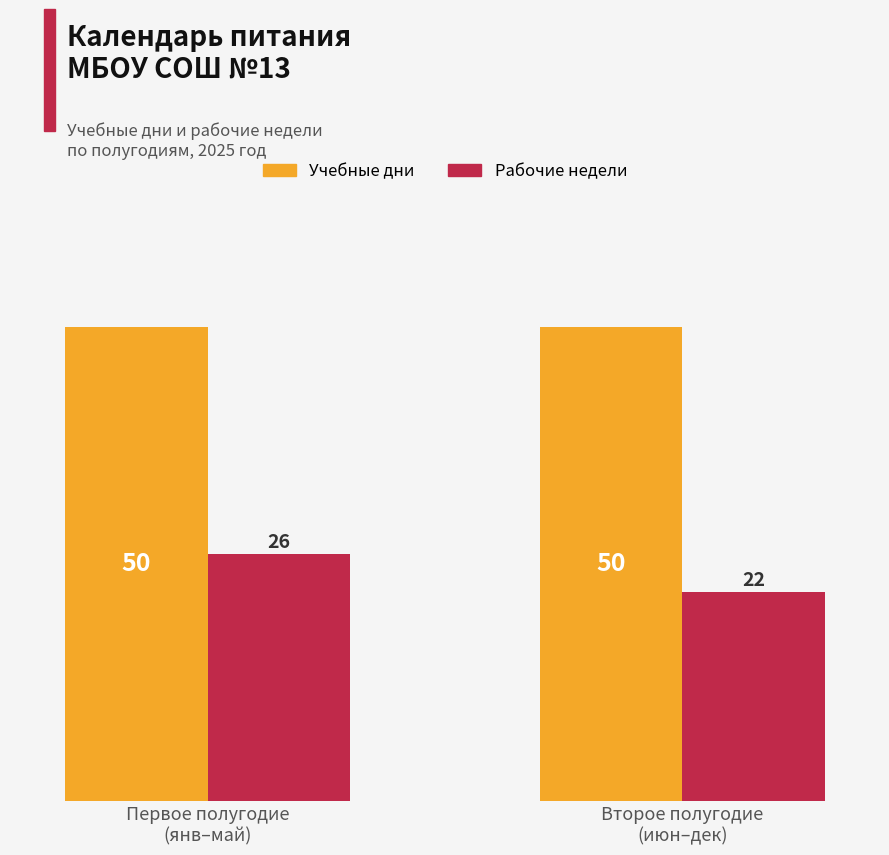

What is the maximum value shown in the chart?

50